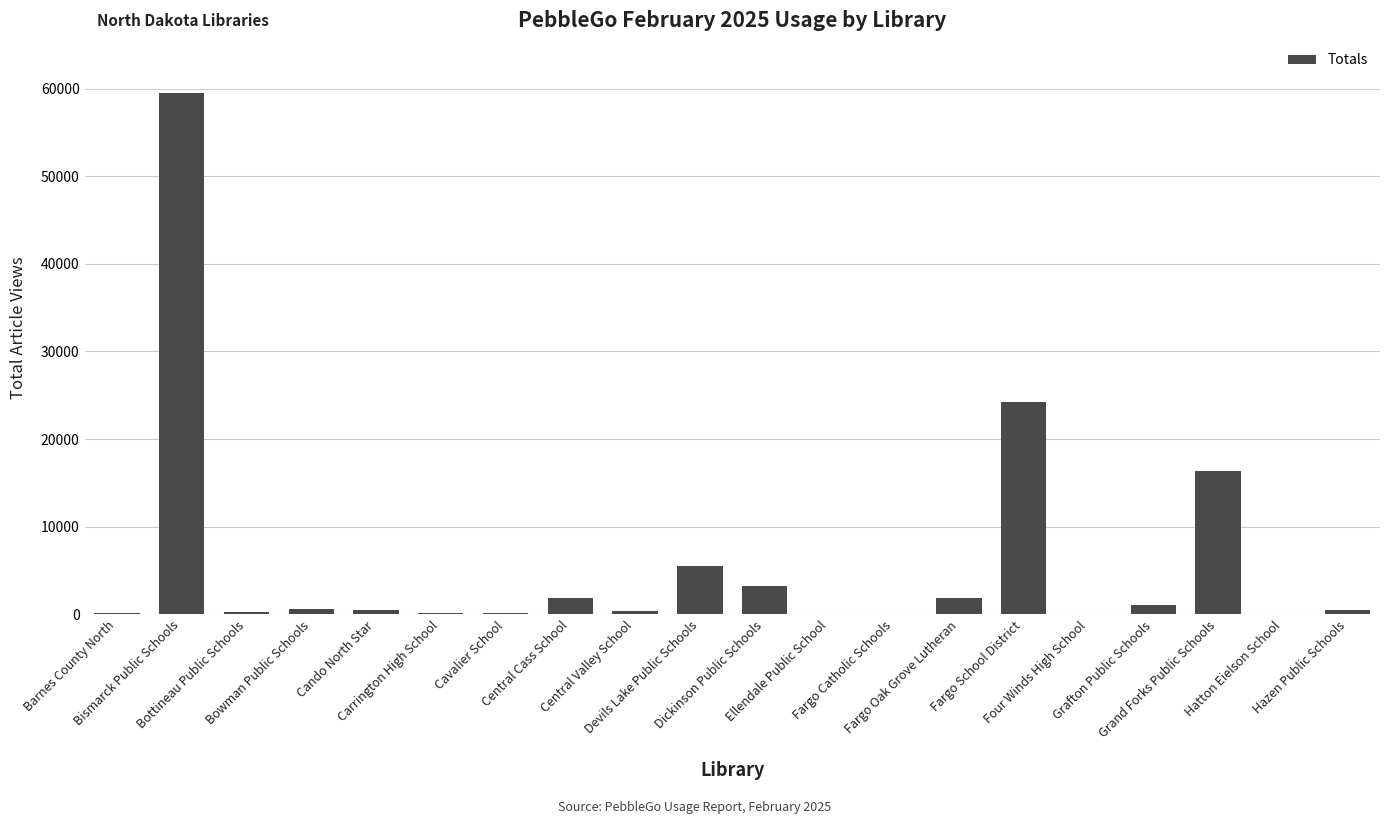

What is the greatest value displayed?

59496